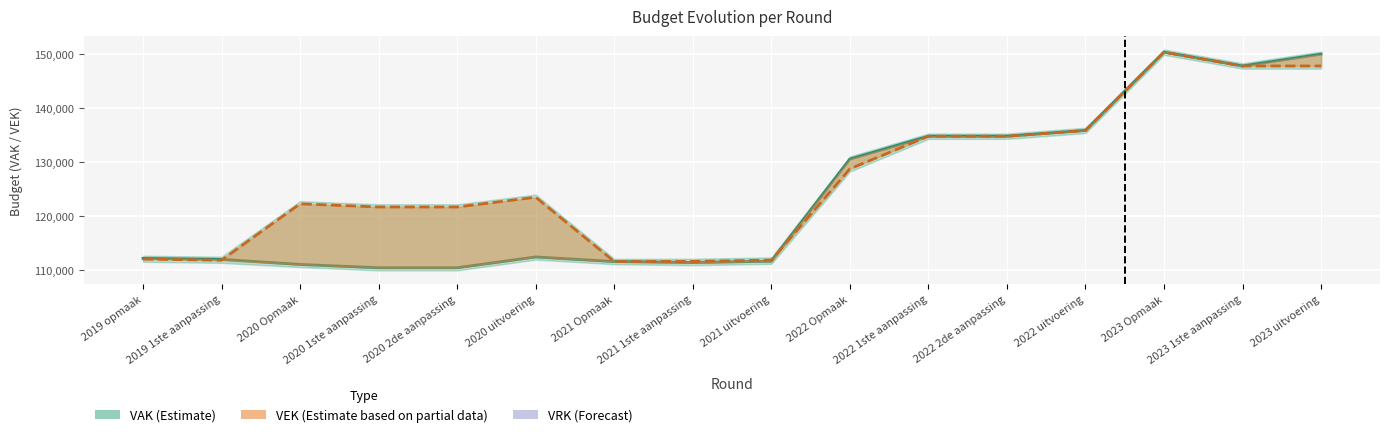

How many categories are shown in the chart?

16